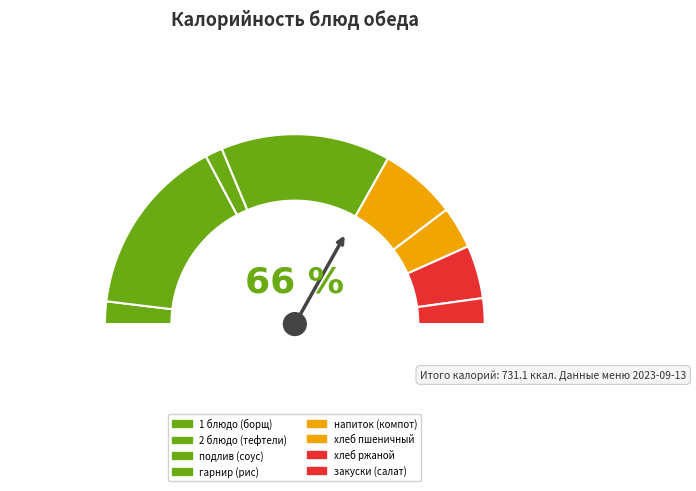

Is there a majority slice in this chart?

No